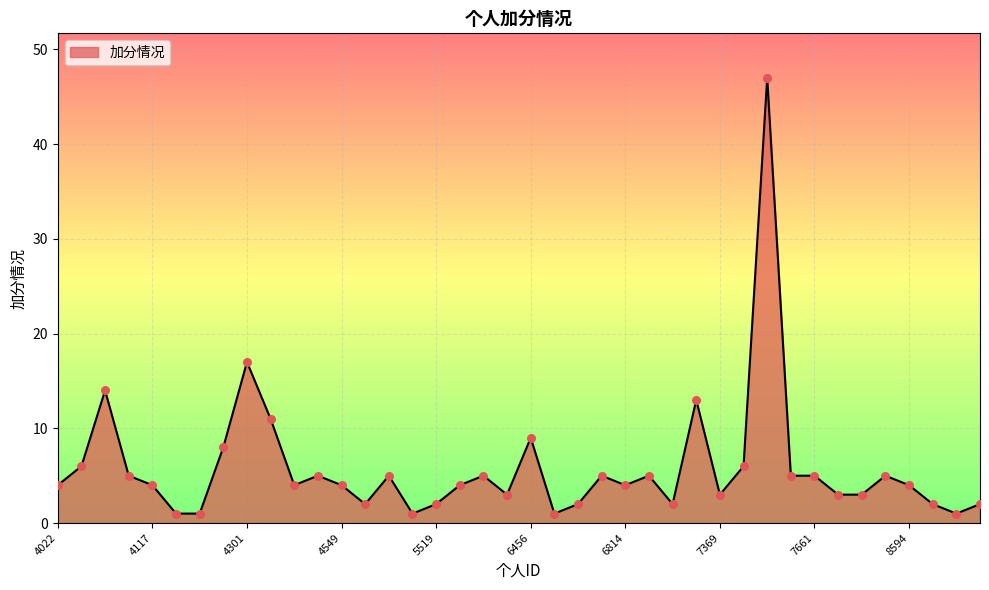

What is the difference between the maximum and minimum values?

46